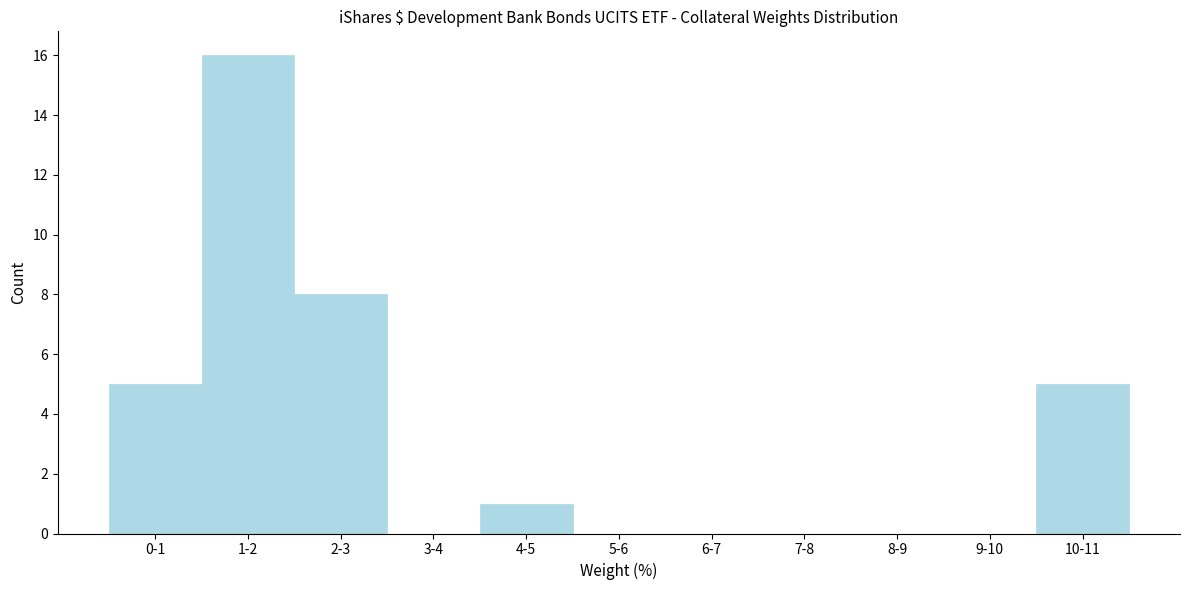

Reading left to right, what are all the values shown in this chart?

0-1=5	1-2=16	2-3=8	3-4=0	4-5=1	5-6=0	6-7=0	7-8=0	8-9=0	9-10=0	10-11=5